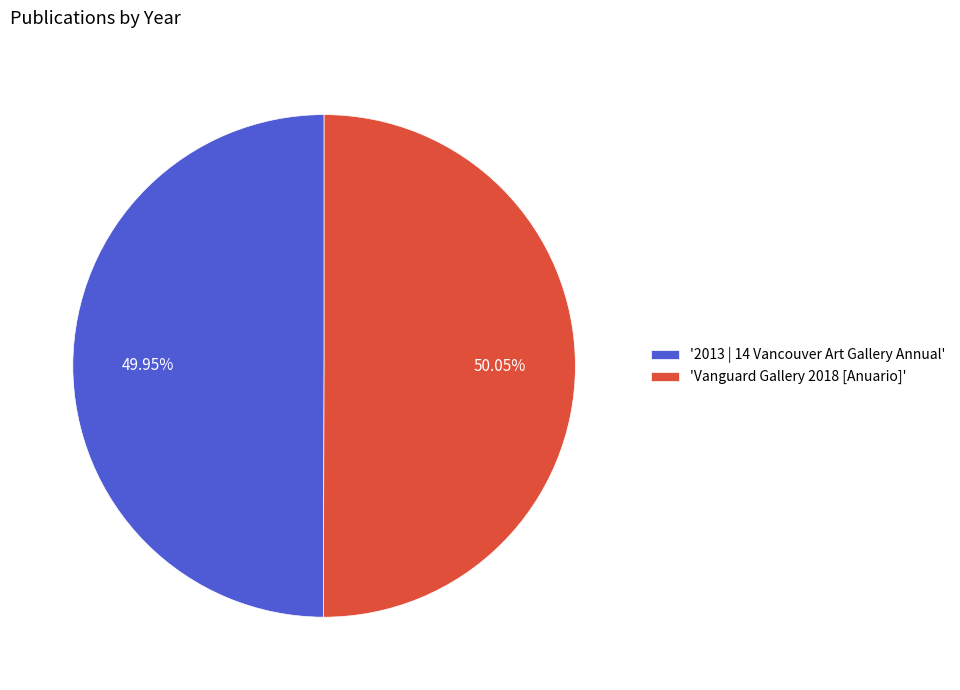

To the nearest percent, what is the average slice percentage?

50%